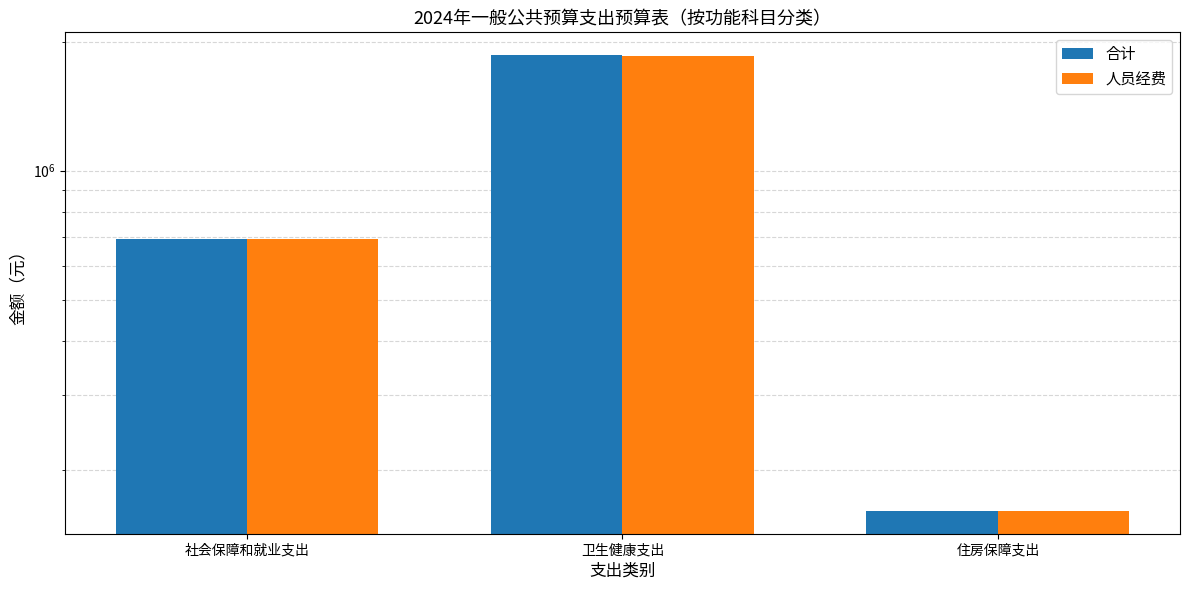

How many data points does each series have?

3